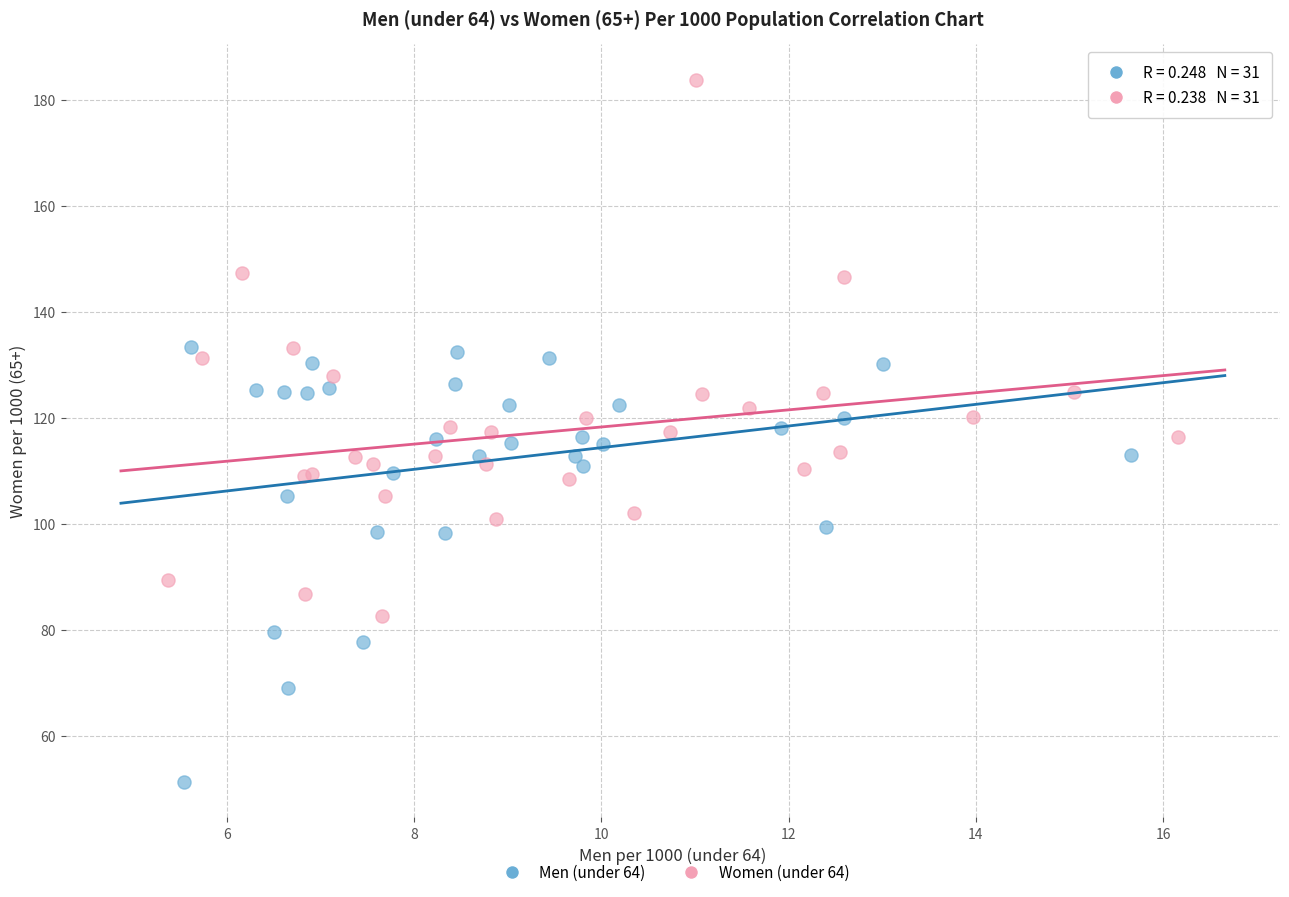

Which series has the largest Y range (max minus min)?

Women (under 64)